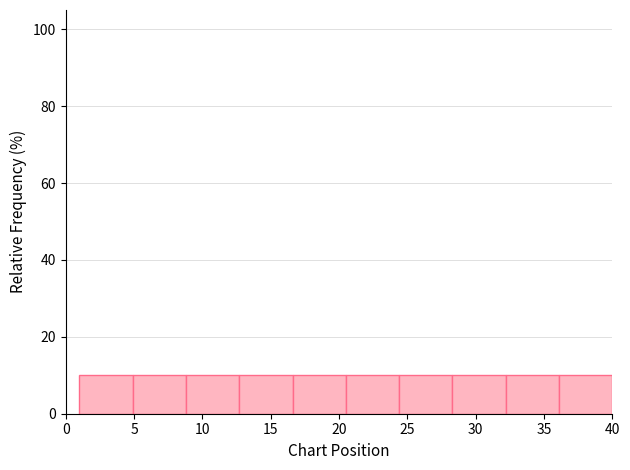

Reading left to right, transcribe this chart: for each bar, give the range it covers on the x-axis and its height. Neither the bar edges nor the heights are printed on the chart, so give them approximately, as read against the axes.

1.0 to 4.9: 10
4.9 to 8.8: 10
8.8 to 12.7: 10
12.7 to 16.6: 10
16.6 to 20.5: 10
20.5 to 24.4: 10
24.4 to 28.3: 10
28.3 to 32.2: 10
32.2 to 36.1: 10
36.1 to 40.0: 10